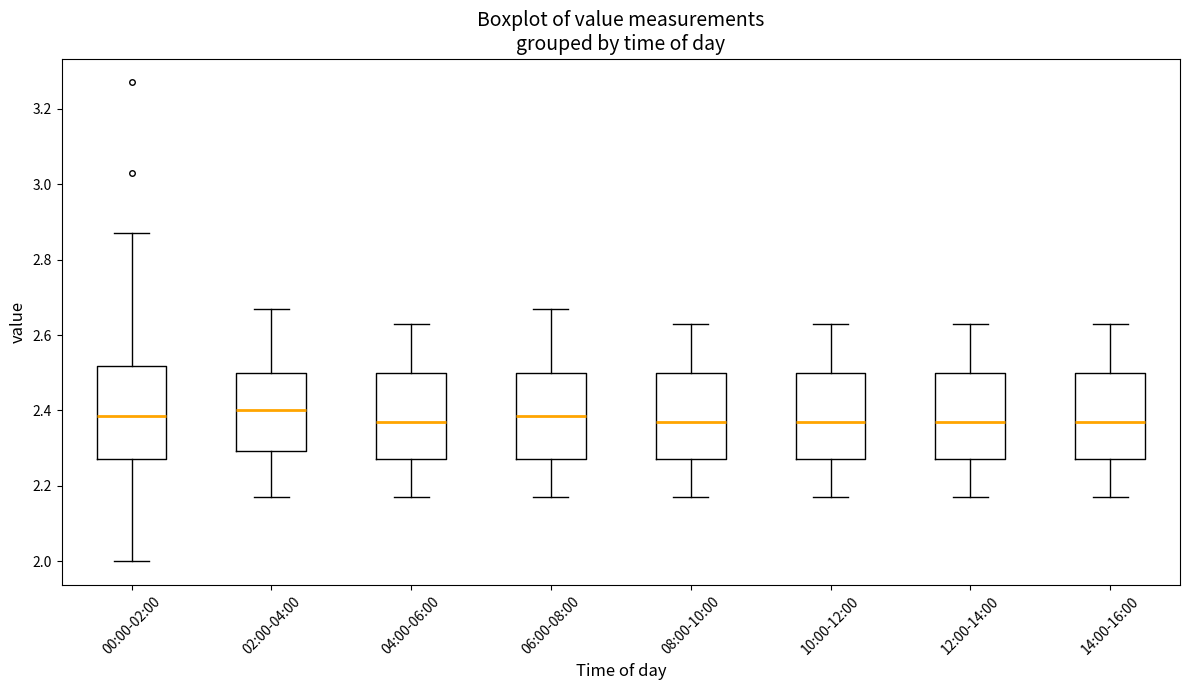

Where does the median line of the box for 14:00-16:00 sit on the y-axis? The values are not printed on the chart, so give them approximately, as read against the axis.

2.38